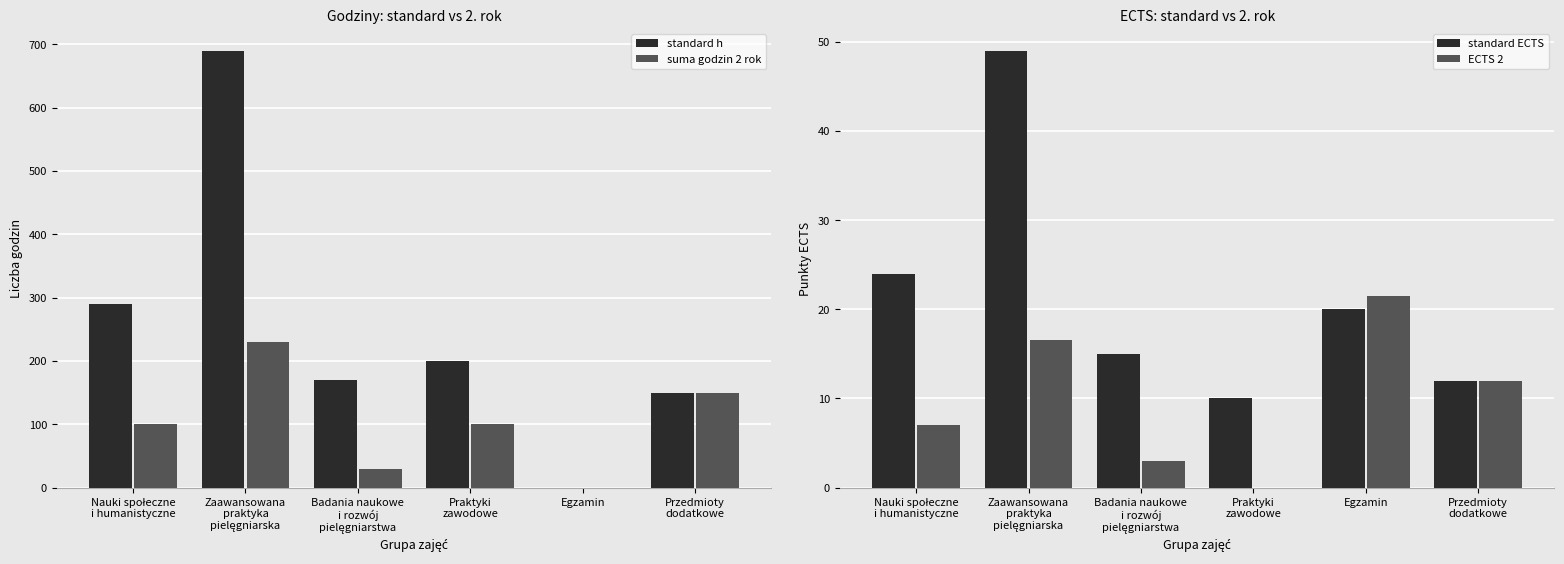

What is the spread (max minus min) of values at Badania naukowe
i rozwój
pielęgniarstwa?

167.0